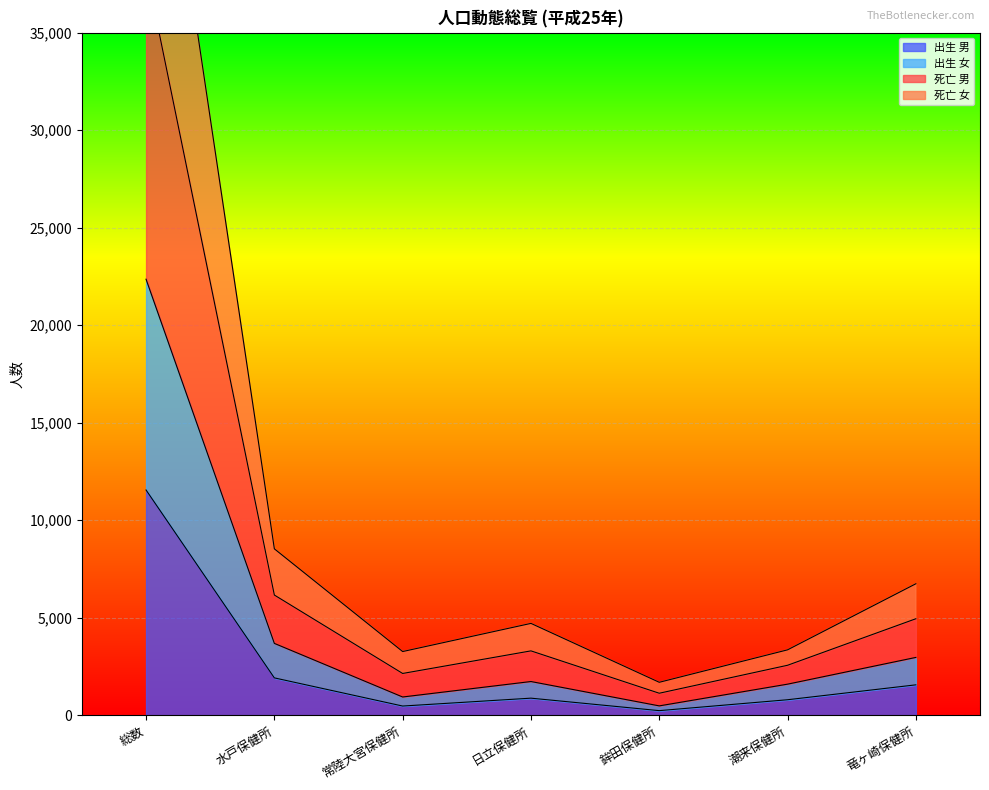

At which category does 出生 女 reach its first local peak?

日立保健所